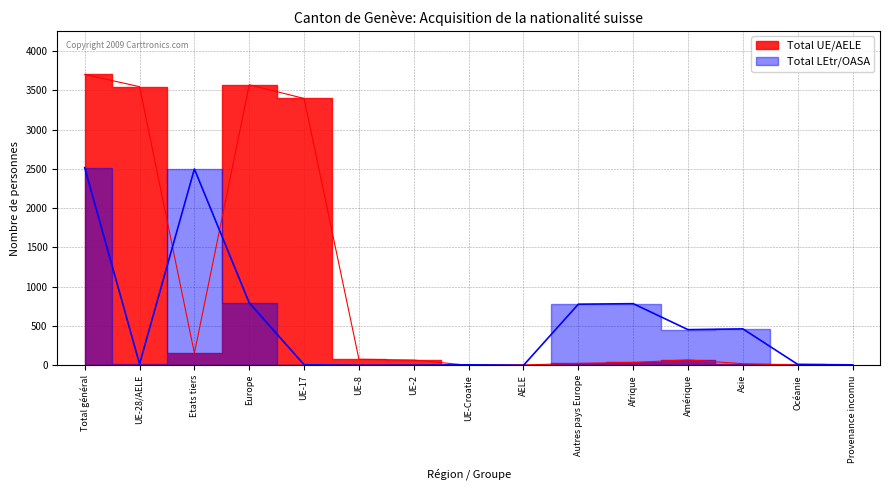

Where is the first local maximum for Total LEtr/OASA?

Etats tiers